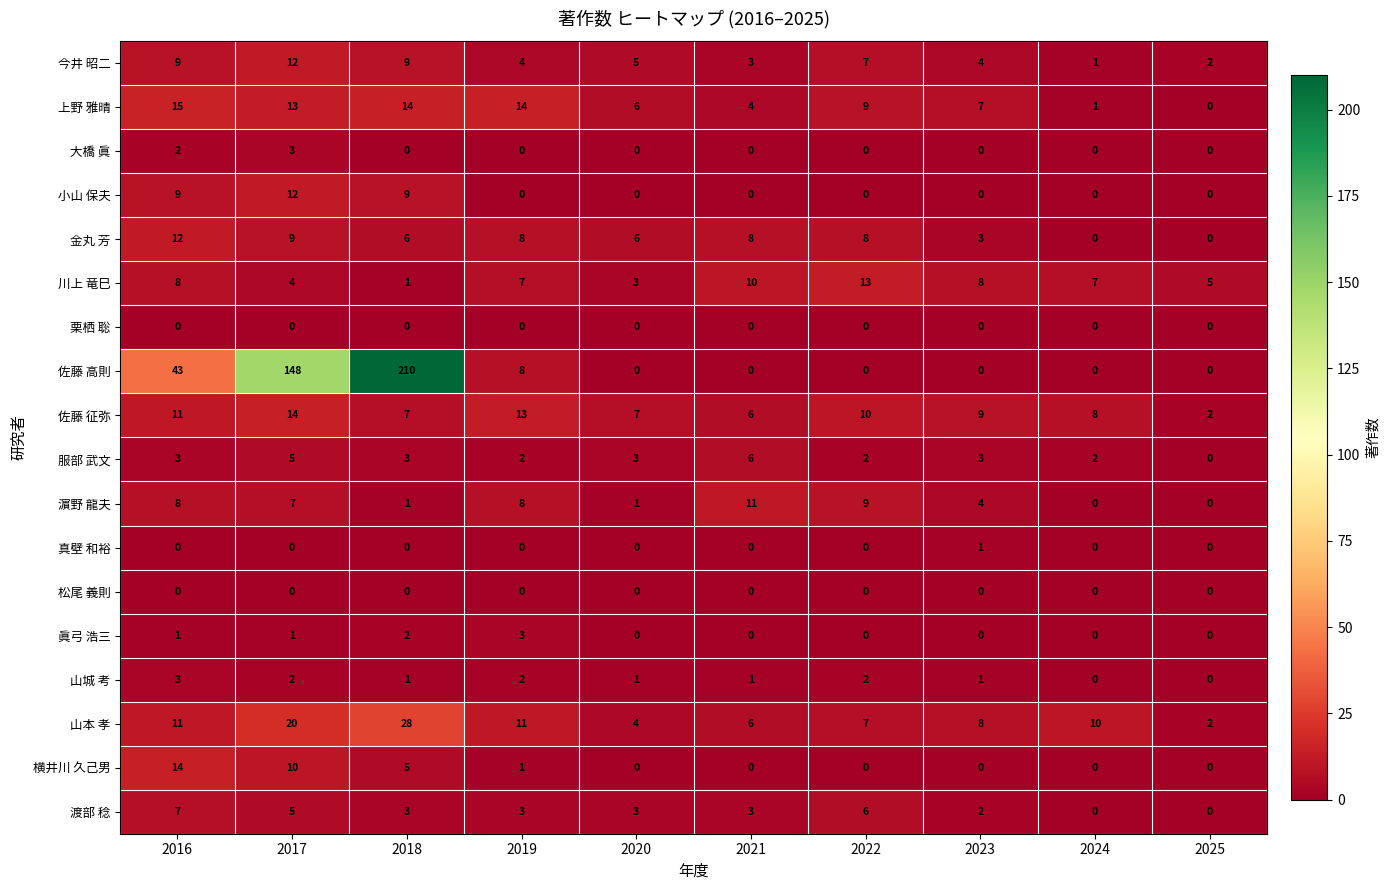

What is the difference between the maximum and minimum values in the 横井川 久己男 series?

14